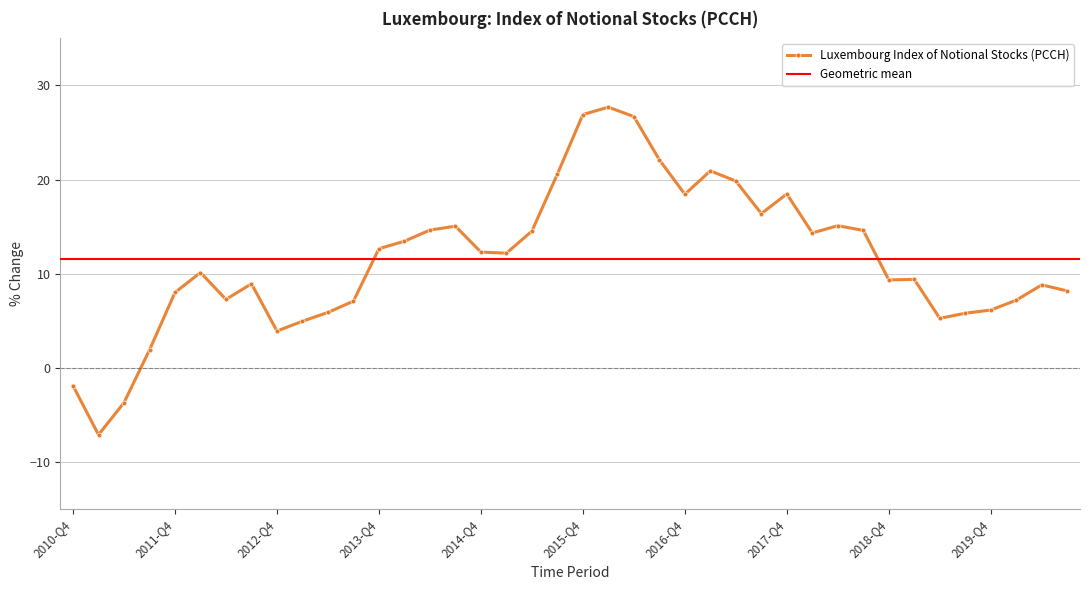

What is the sum of all values?

462.7